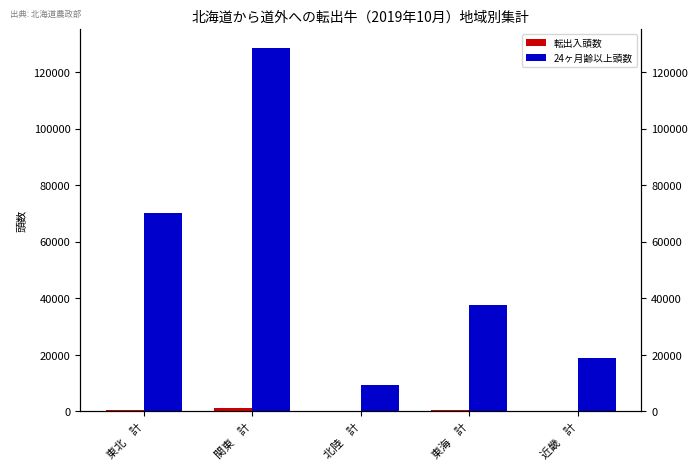

The value of 24ヶ月齢以上頭数 at 関東　計 is 172909. True or false?

False